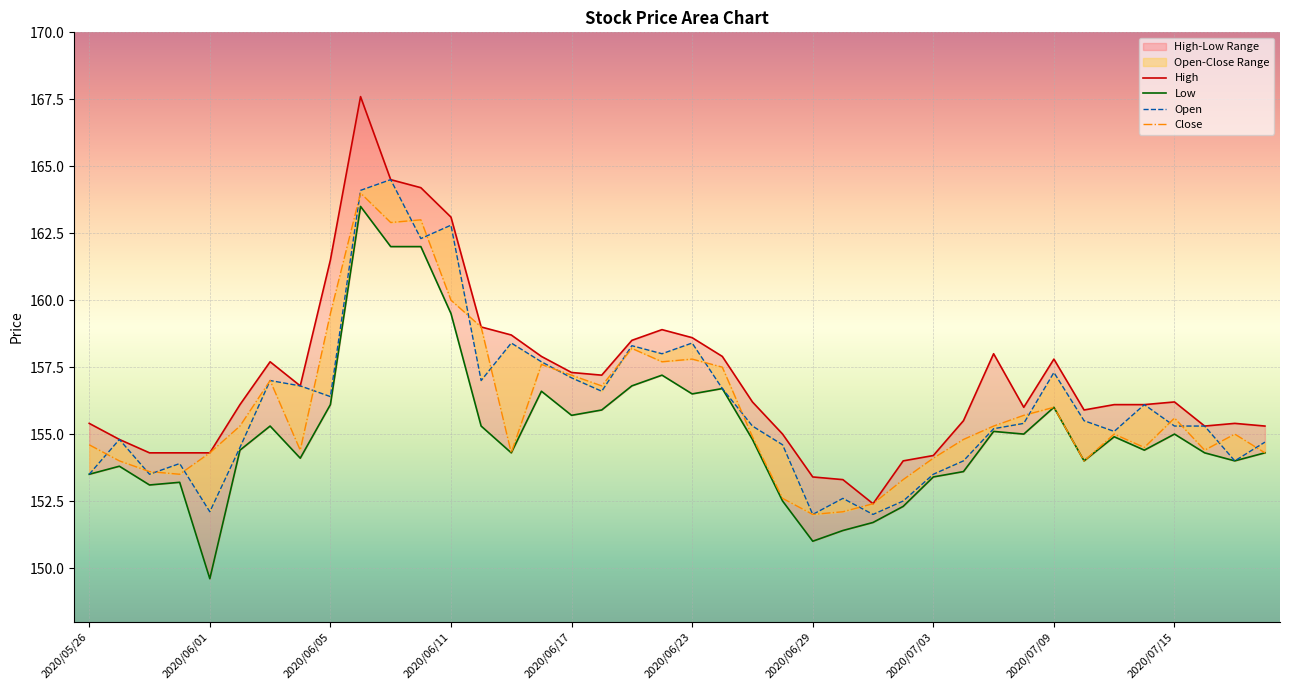

At 23, list the series in order from largest to smallest.

High, Open, Close, Low